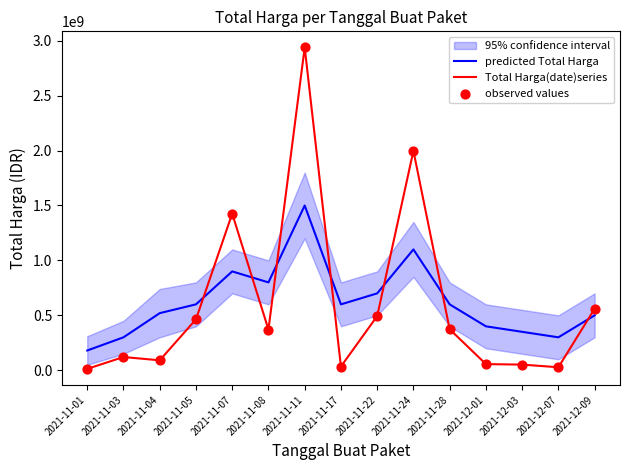

At how many categories does at least one series exceed 374617414?

11